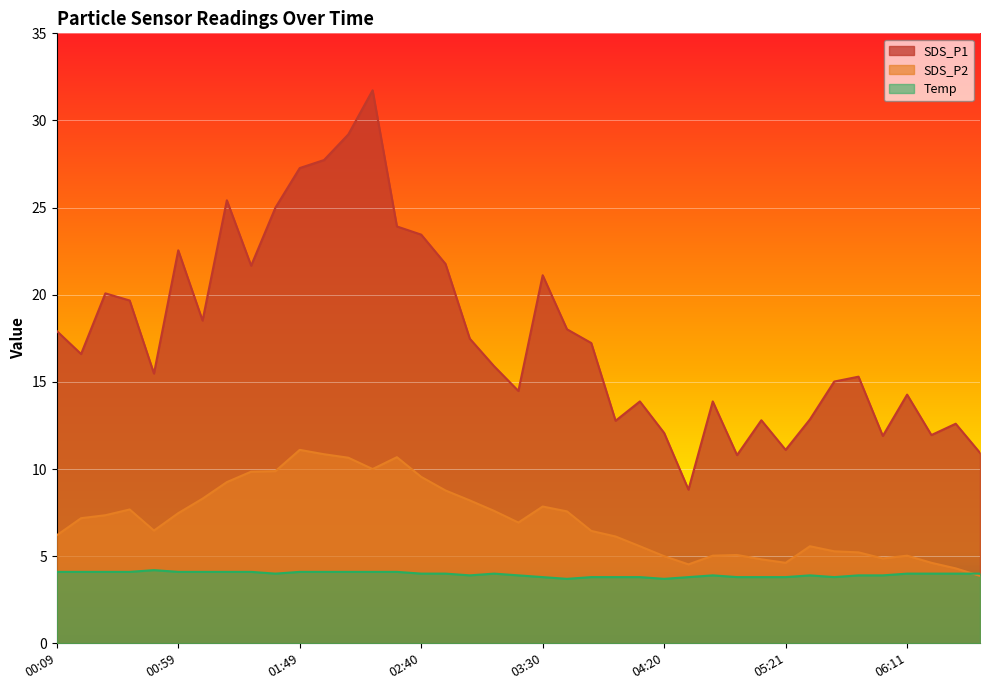

True or false: SDS_P1 and Temp intersect in this chart.

False